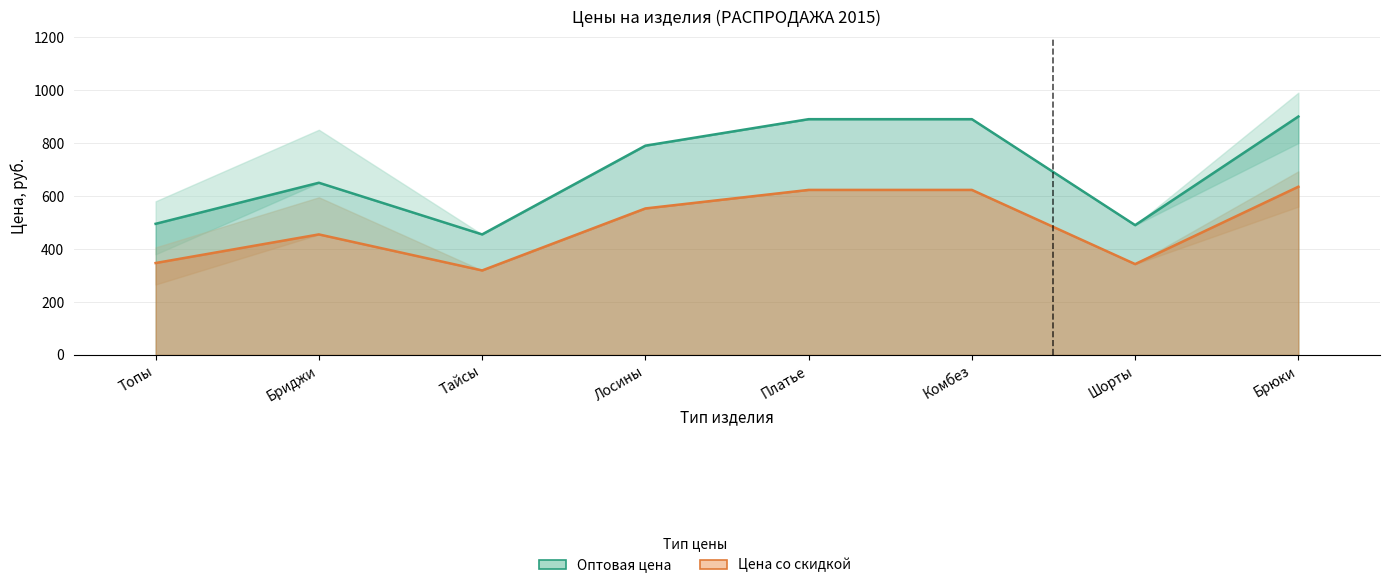

Which series has the largest total across all categories?

Оптовая цена